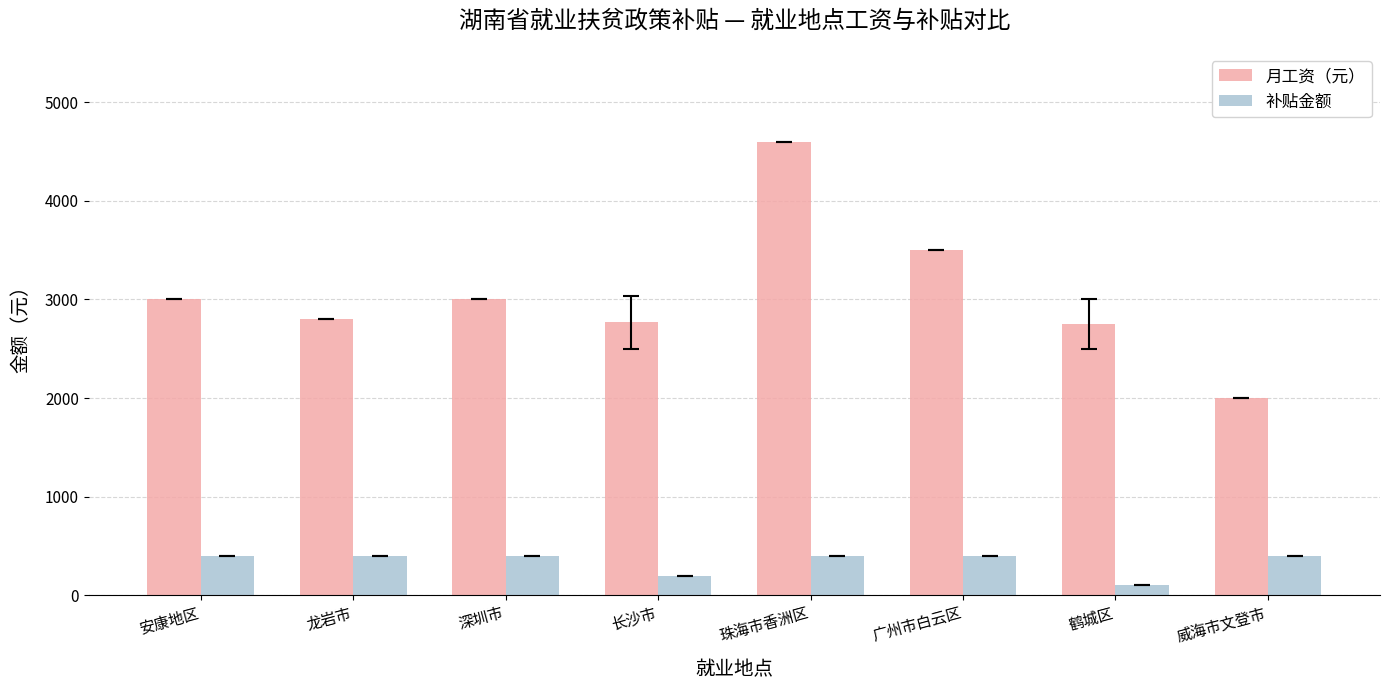

At which category is the sum across all series the highest?

珠海市香洲区